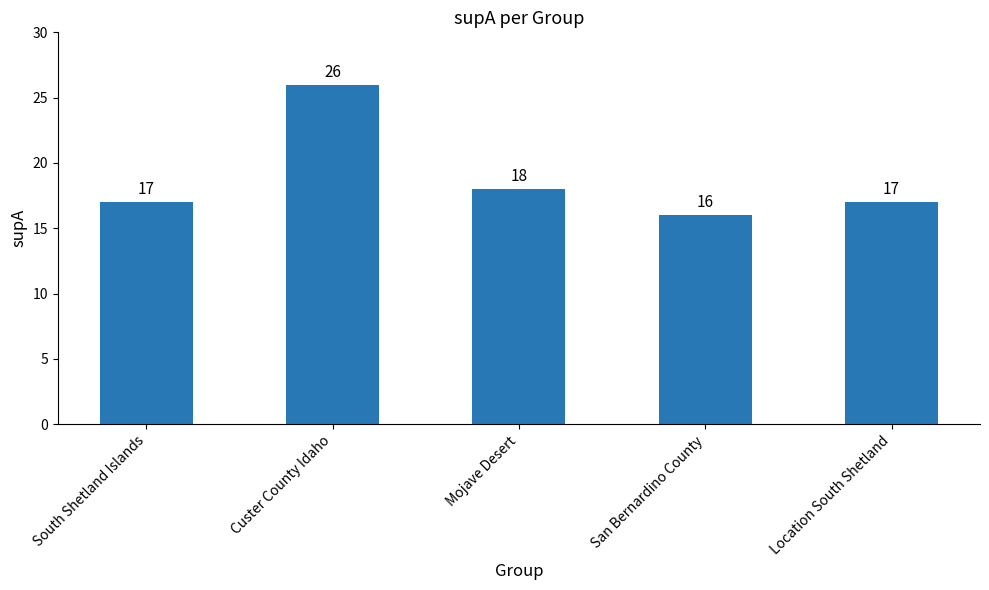

What is the change in value from South Shetland Islands to San Bernardino County?

-1